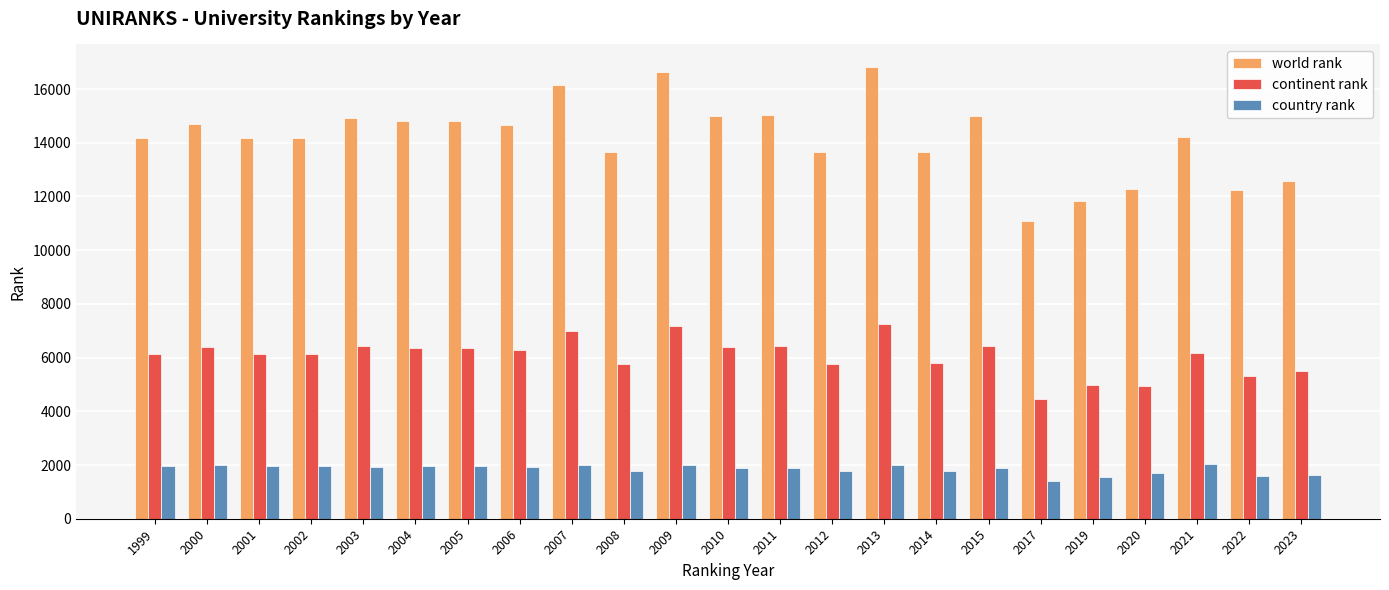

What are all the series names shown in the legend?

world rank, continent rank, country rank